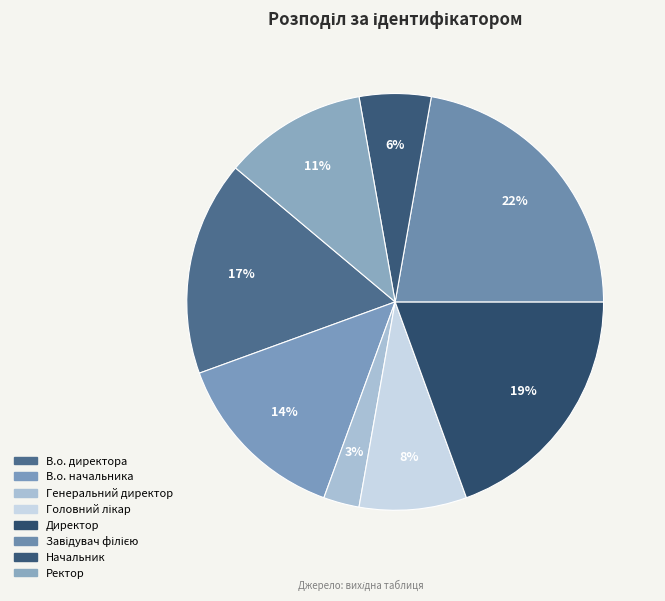

What portion of the pie excludes Директор?

80.6%